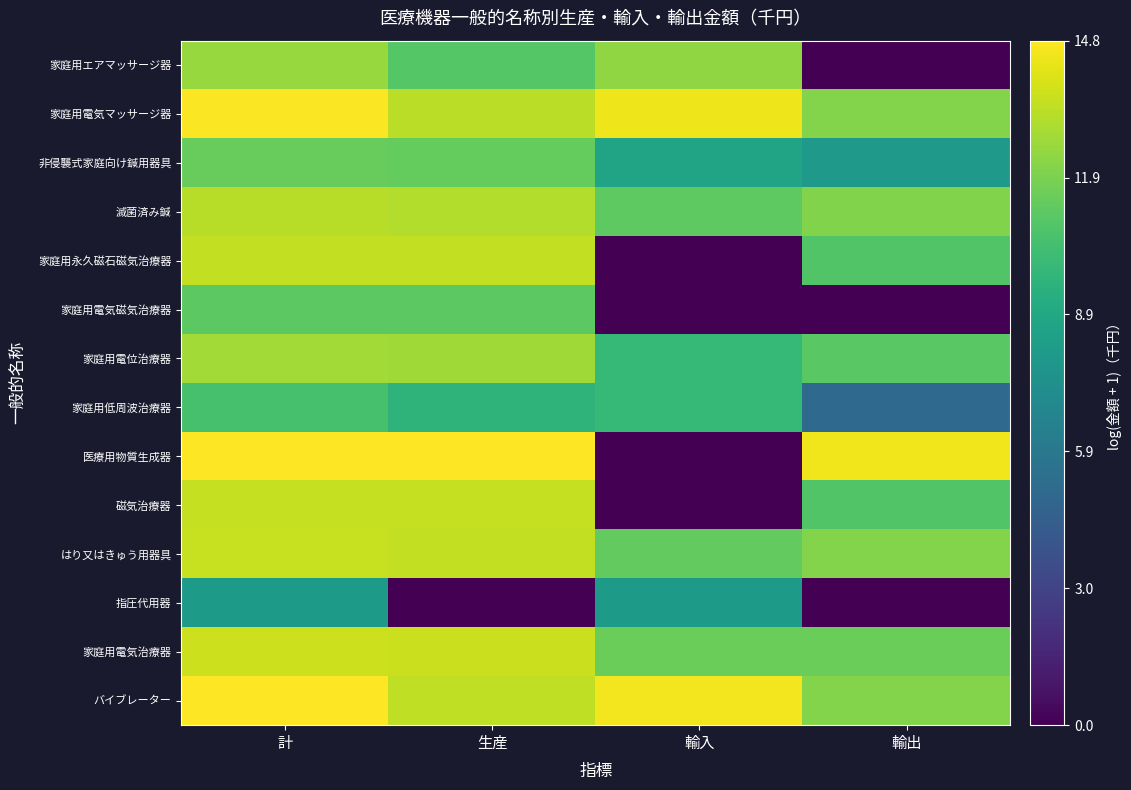

At 計, list the series in order from smallest to largest.

指圧代用器, 家庭用低周波治療器, 家庭用電気磁気治療器, 非侵襲式家庭向け鍼用器具, 家庭用エアマッサージ器, 家庭用電位治療器, 滅菌済み鍼, 家庭用永久磁石磁気治療器, 磁気治療器, はり又はきゅう用器具, 家庭用電気治療器, 家庭用電気マッサージ器, 医療用物質生成器, バイブレーター